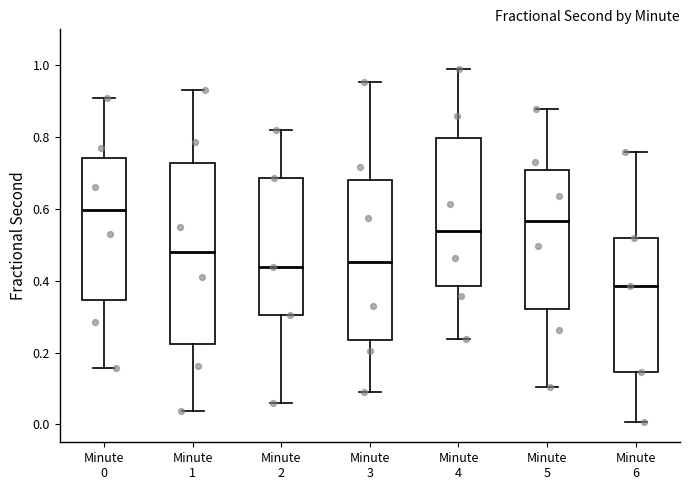

Which box's median line is the highest?

Minute 0